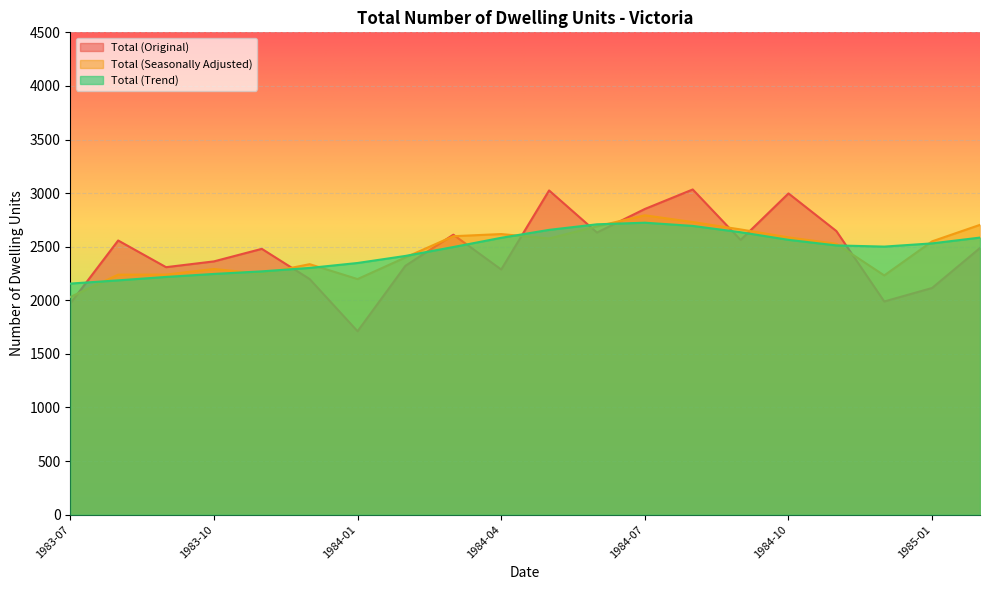

What is the greatest value displayed?

3034